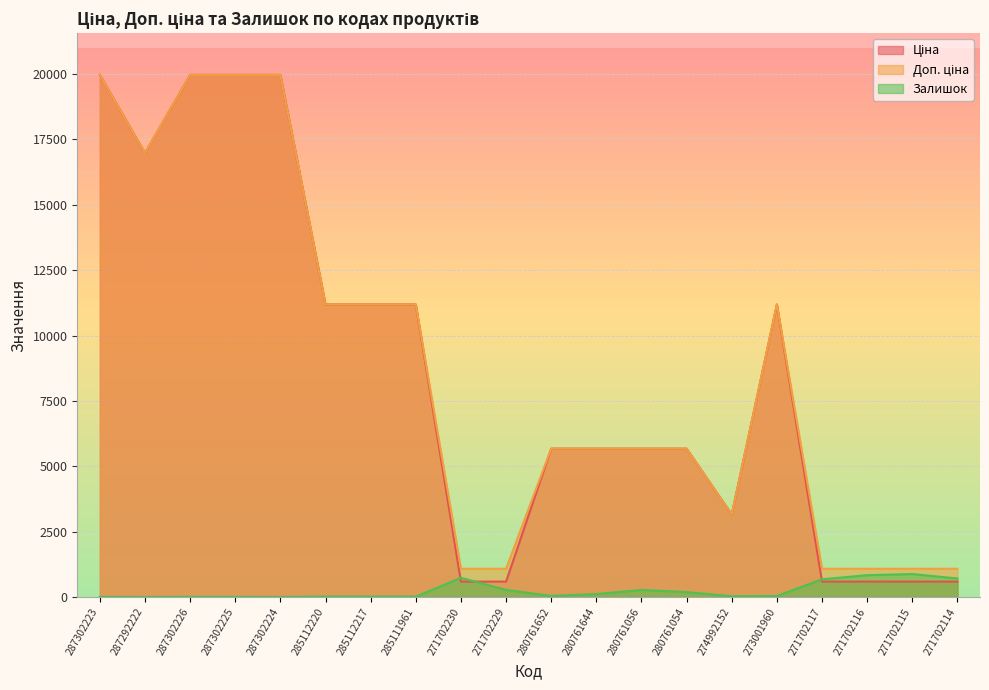

What are all the series names shown in the legend?

Ціна, Доп. ціна, Залишок